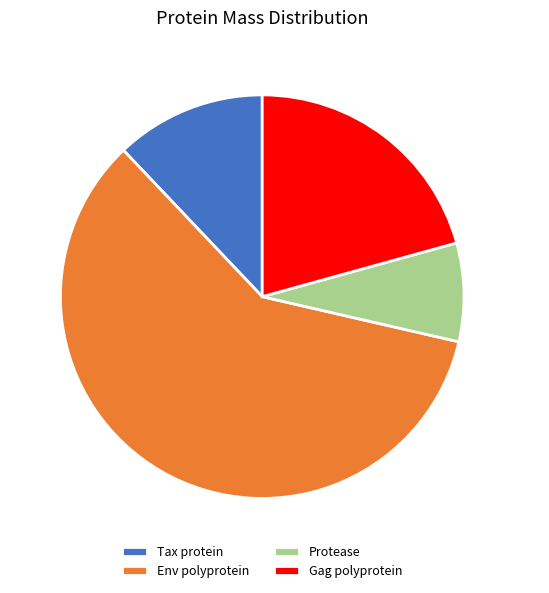

To the nearest percent, what is the difference between the largest and smallest slice percentages?

51%